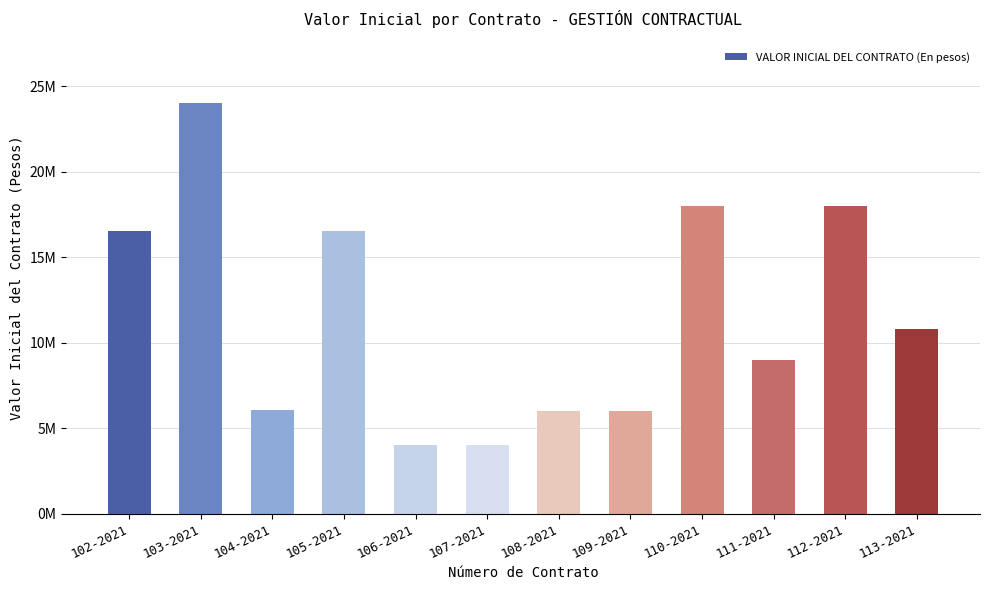

At which label does the data first exceed 10800000?

102-2021